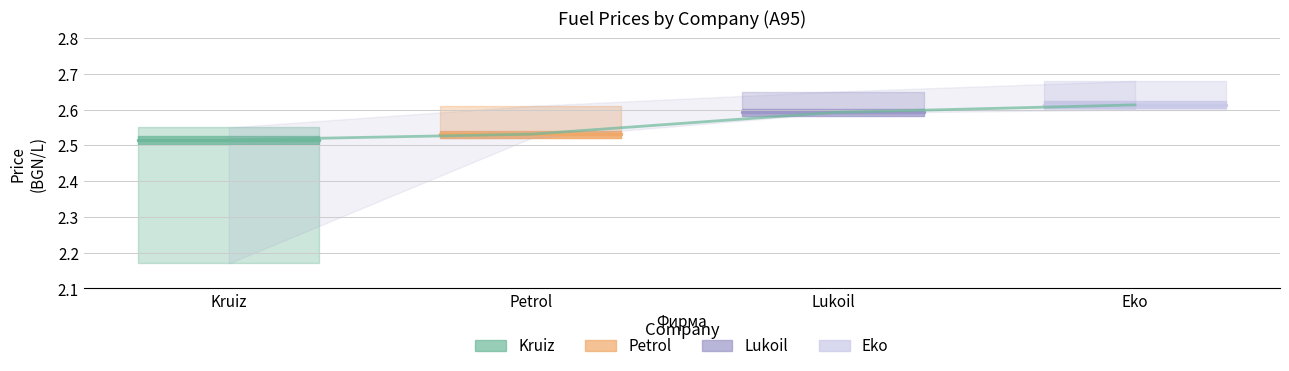

Reading left to right, list all the values displayed in this chart.

Kruiz: 2.5	2.5
Petrol: 2.5	2.5
Lukoil: 2.6	2.6
Eko: 2.6	2.6